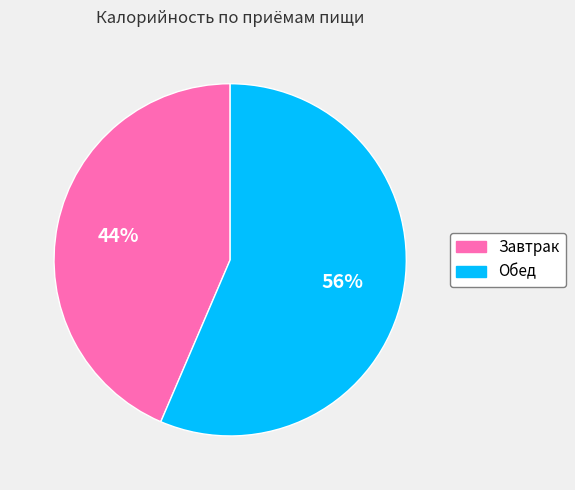

To the nearest percent, what is the combined percentage of Завтрак and Обед?

100%